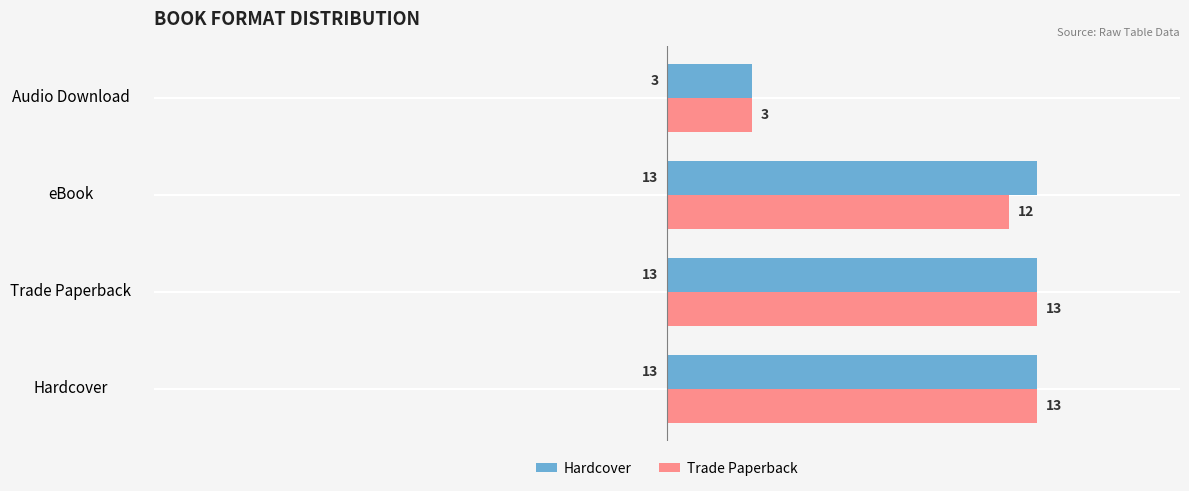

What is the smallest value displayed?

3